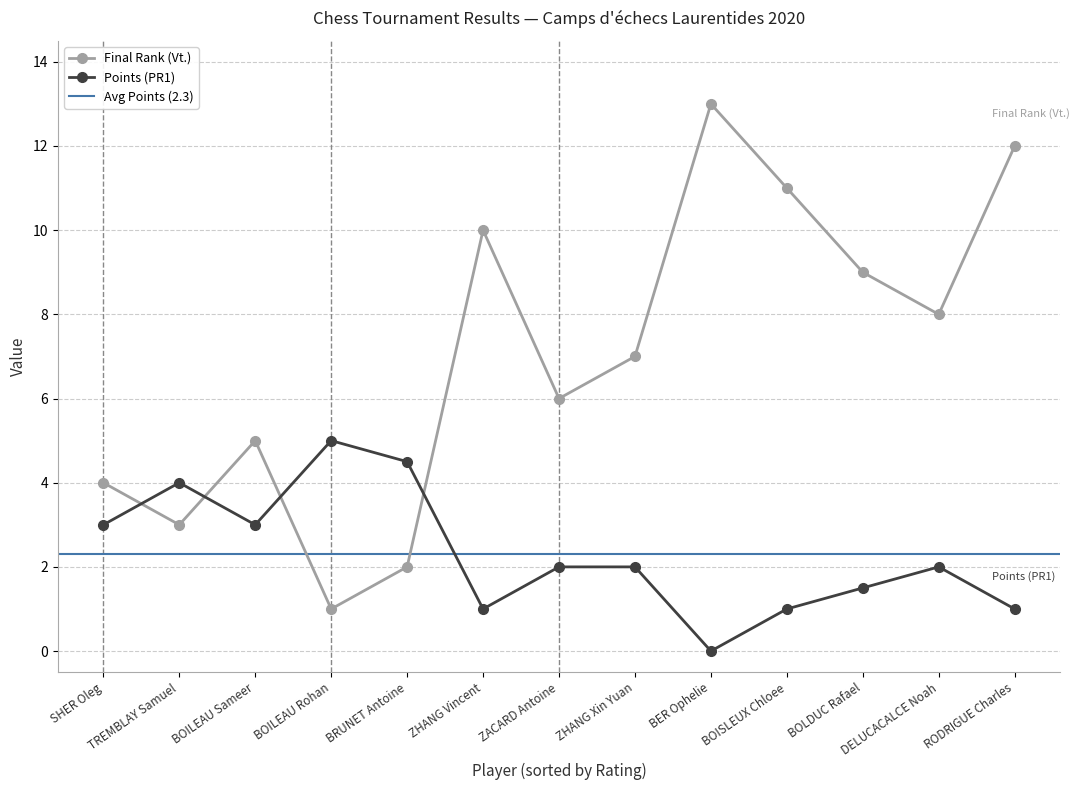

Where is the first local maximum for Final Rank (Vt.)?

BOILEAU Sameer